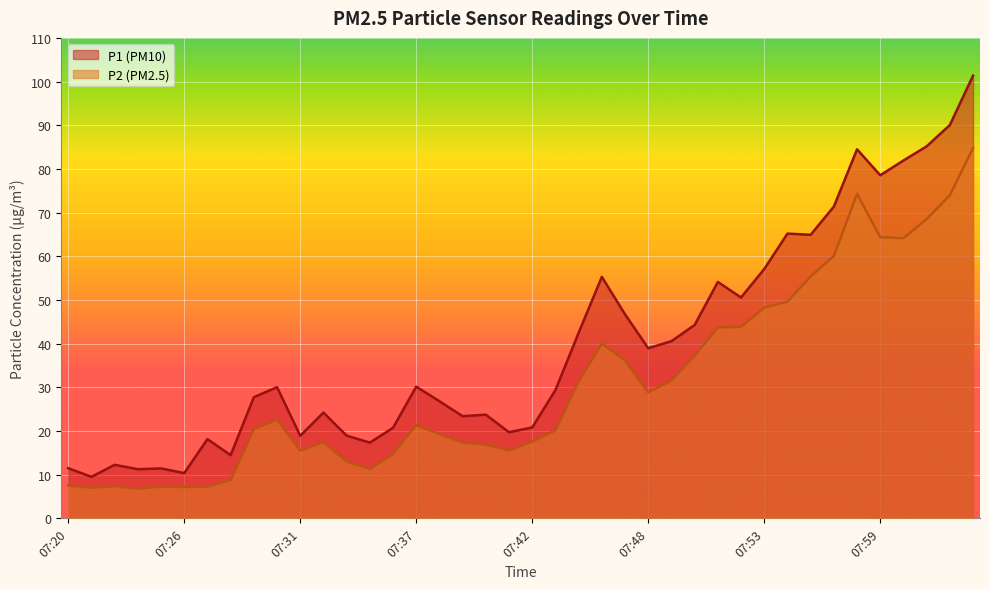

At which category is the sum across all series the highest?

08:03